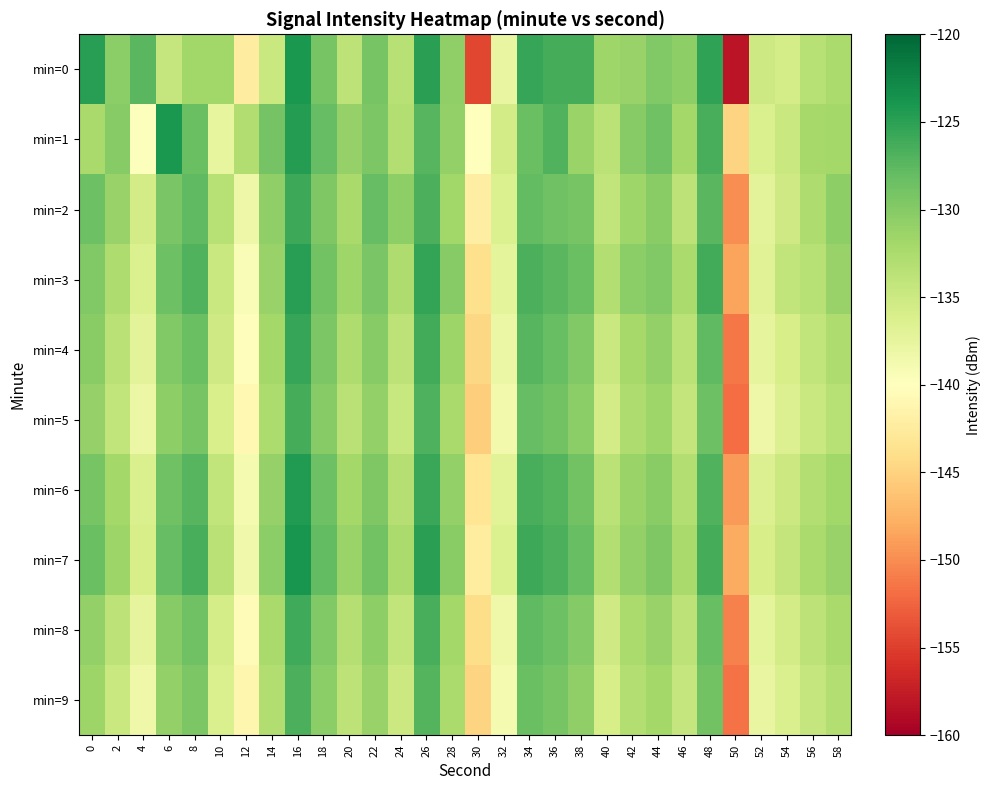

What is the total value across all series at 12?

-1393.2